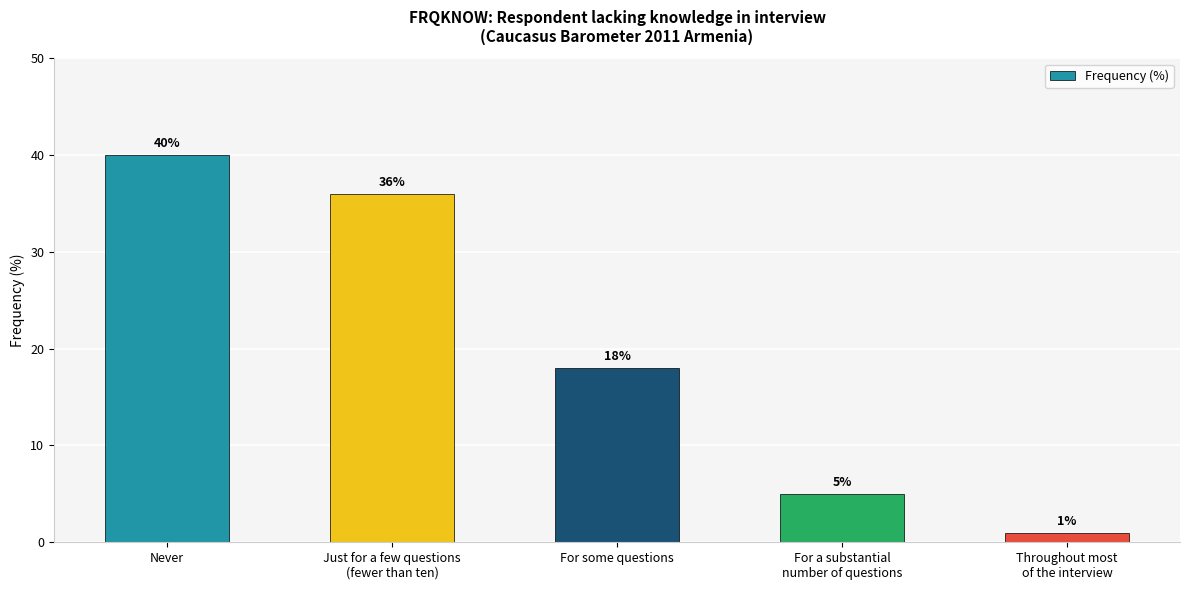

What is the sum of all values?

100